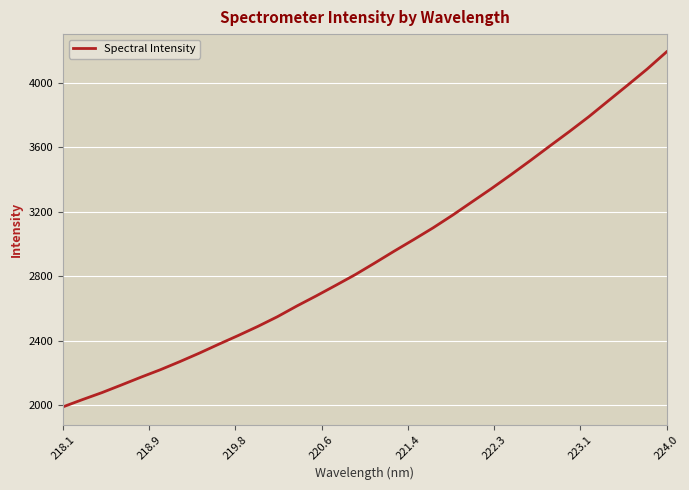

What is the difference between the maximum and minimum values?

2202.5